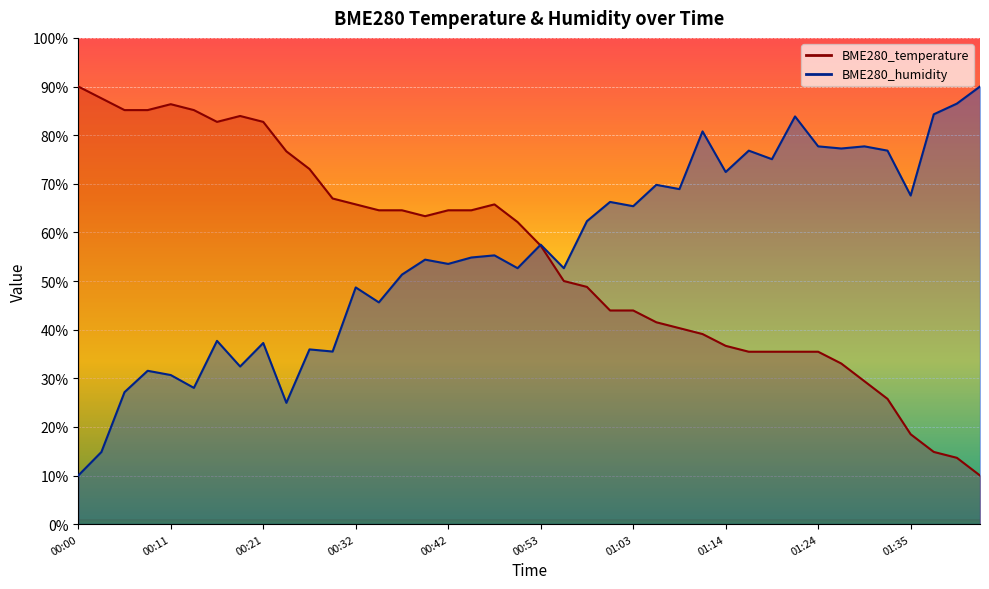

The value of BME280_temperature at 00:14 is 143.0. True or false?

False